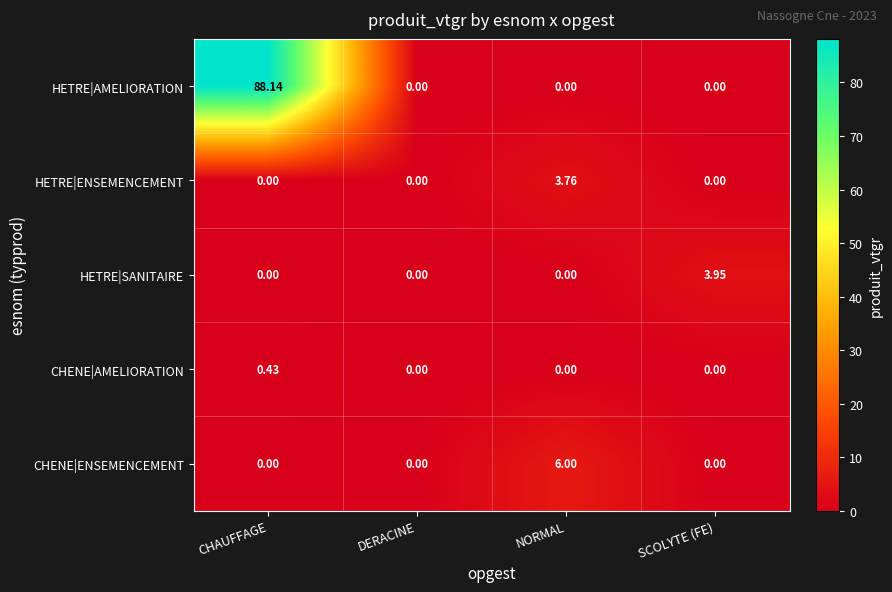

List the series in order of their peak value, lowest first.

CHENE|AMELIORATION, HETRE|ENSEMENCEMENT, HETRE|SANITAIRE, CHENE|ENSEMENCEMENT, HETRE|AMELIORATION